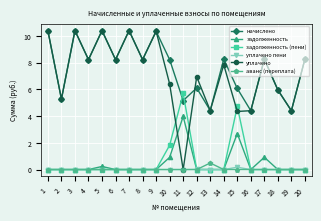

What is the average value of the уплачено series?

7.2